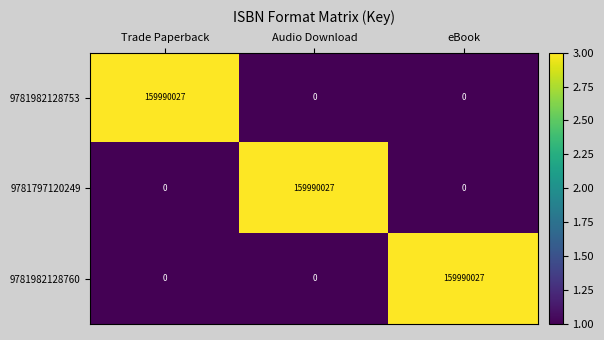

What is the greatest value displayed?

159990027